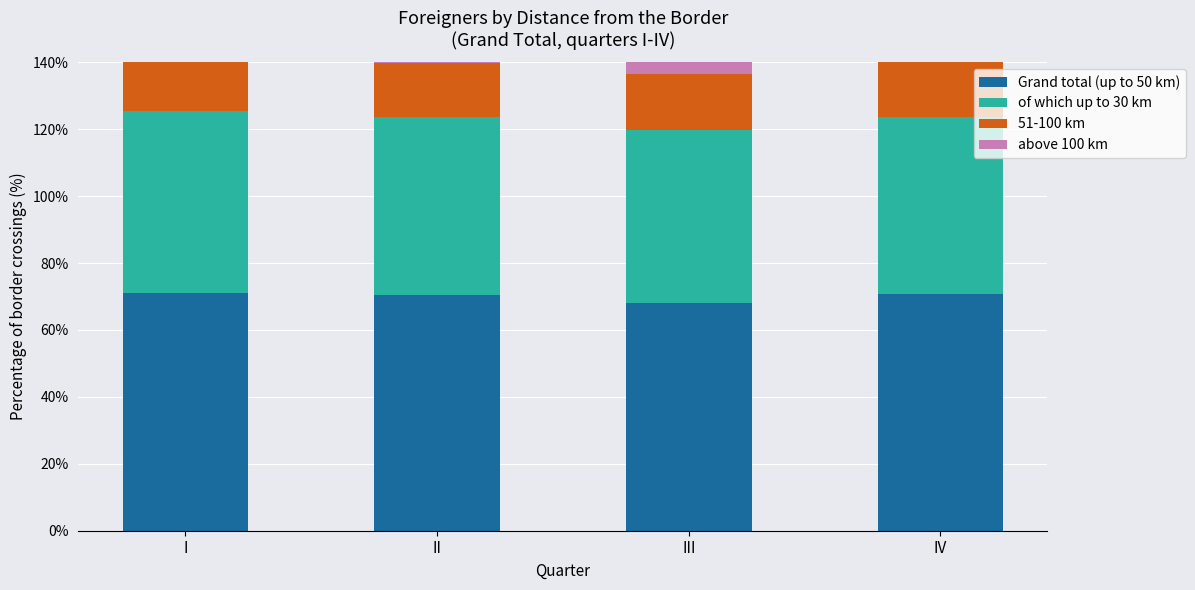

What are all the series names shown in the legend?

Grand total (up to 50 km), of which up to 30 km, 51-100 km, above 100 km